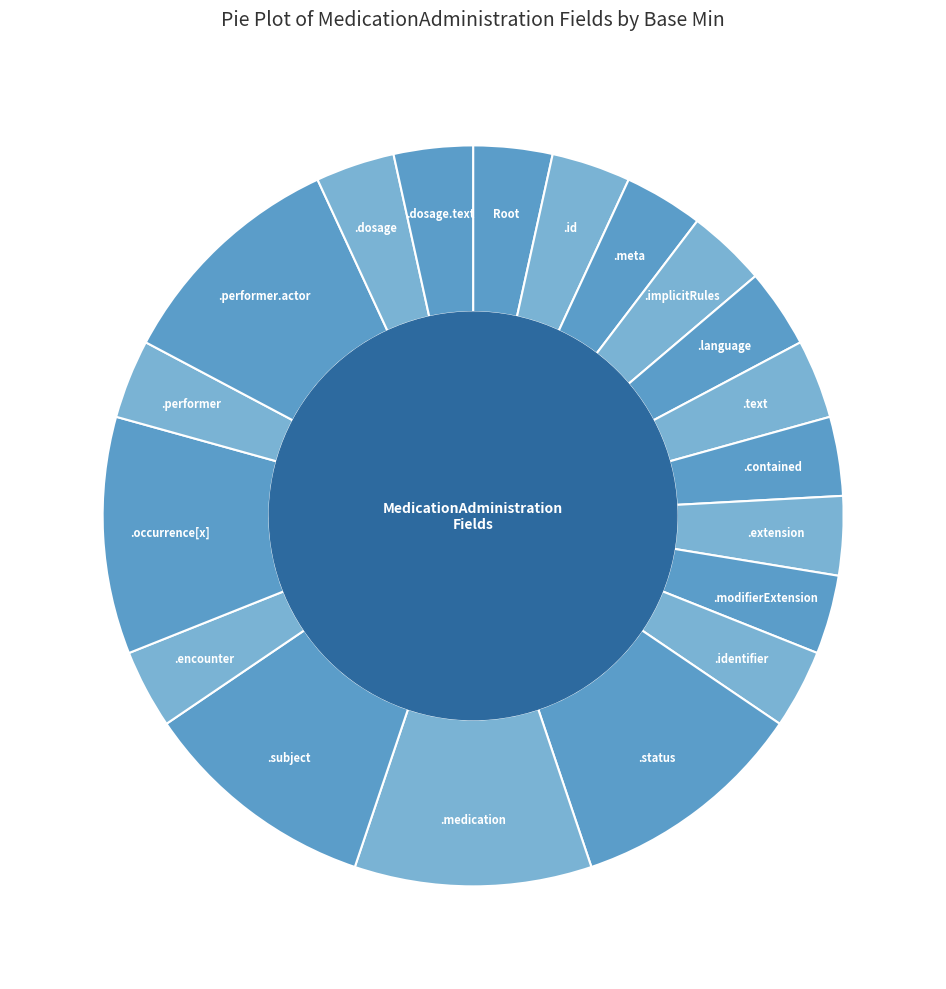

Is the sum of .meta and .contained greater than half?

No